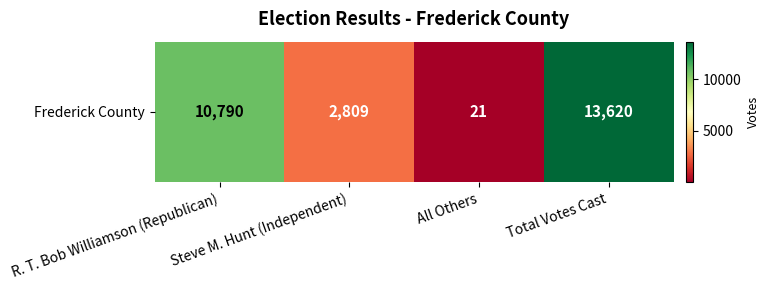

Reading right to left, what are all the values shown in this chart?

Total Votes Cast=13620	All Others=21	Steve M. Hunt (Independent)=2809	R. T. Bob Williamson (Republican)=10790